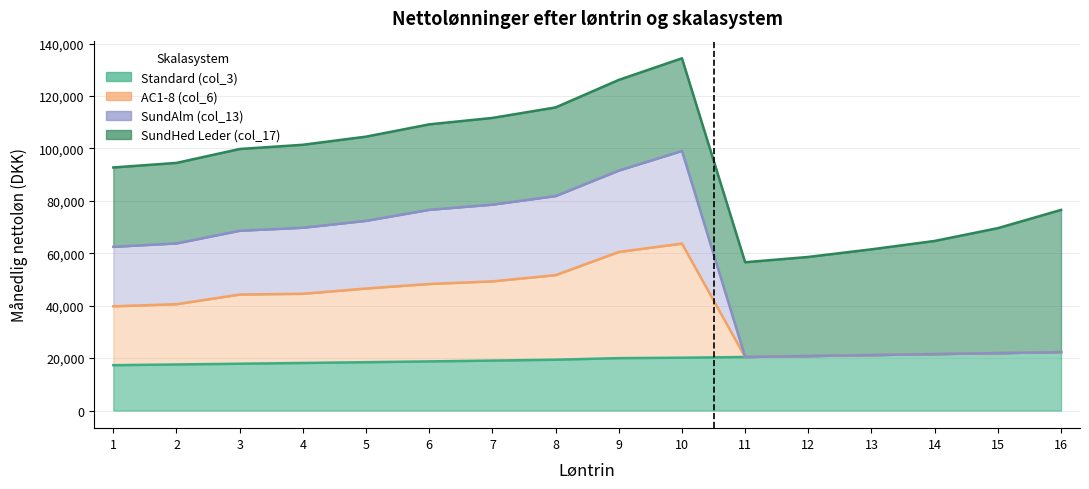

Does the chart have visible grid lines?

Yes